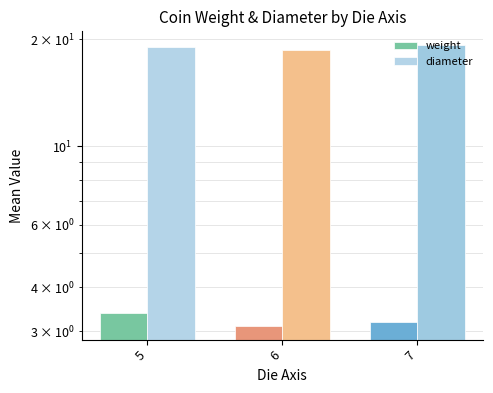

Reading left to right, extract all data points from this chart.

weight: 5=3.4	6=3.1	7=3.2
diameter: 5=19.0	6=18.6	7=19.2